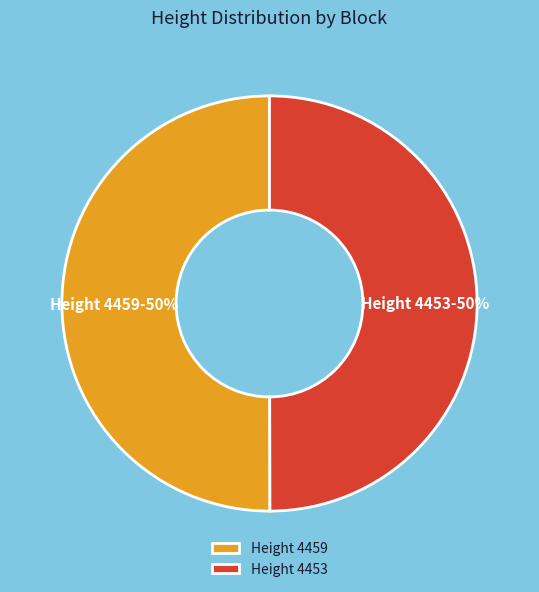

True or false: Height 4453 accounts for 50% of the total.

True